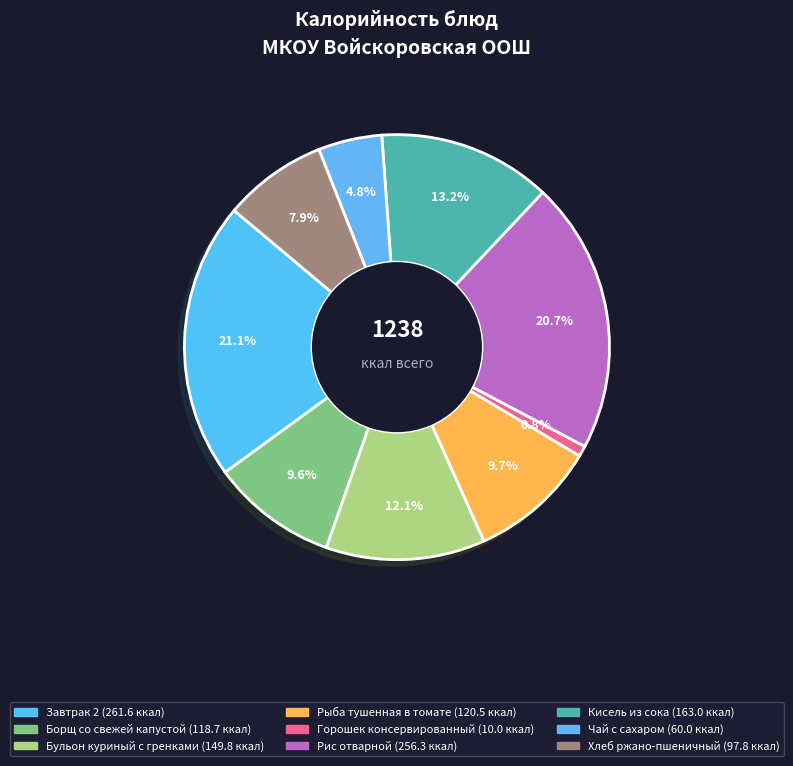

Count the number of slices in the pie.

9